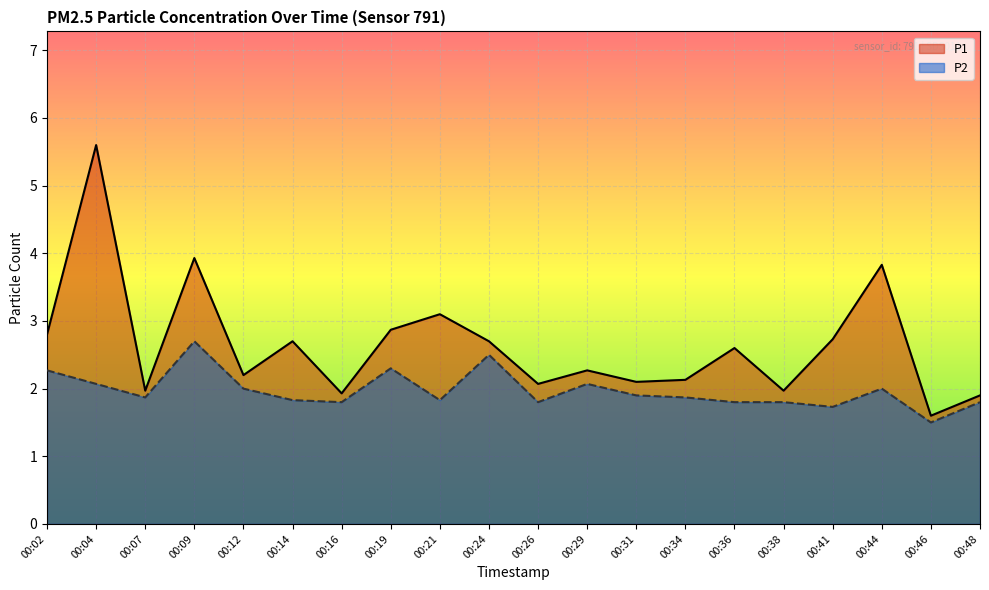

At which label is P1 closest to 3?

00:21